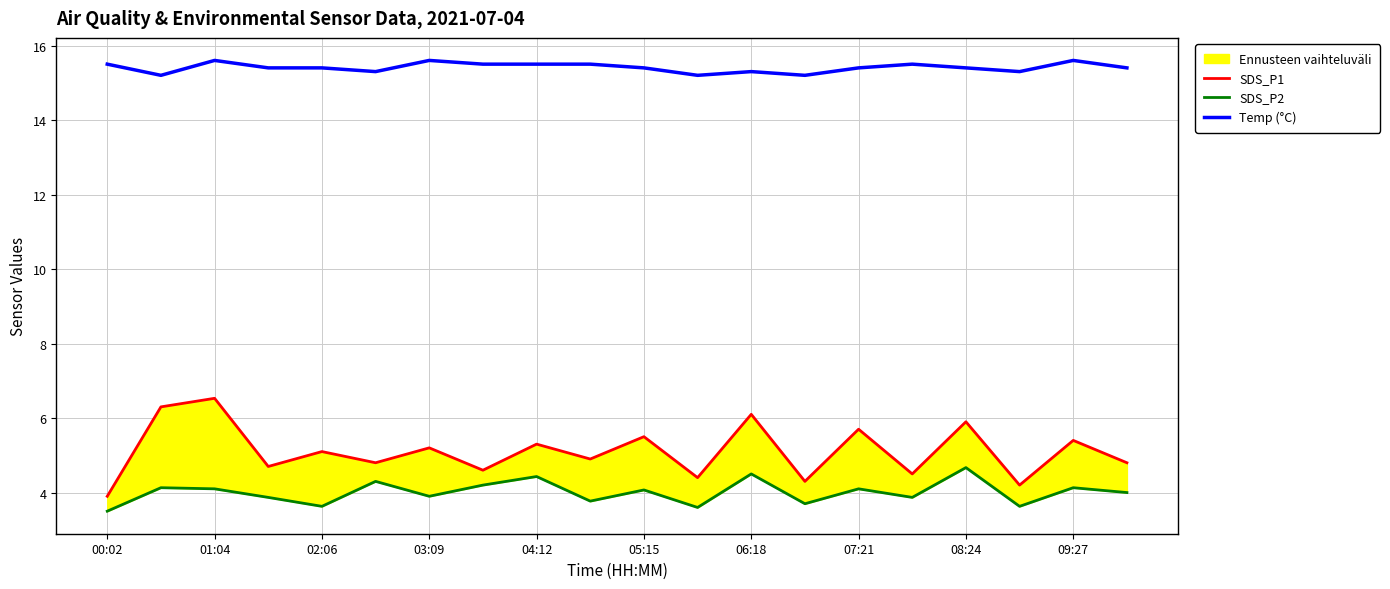

What is the maximum value shown in the chart?

15.6